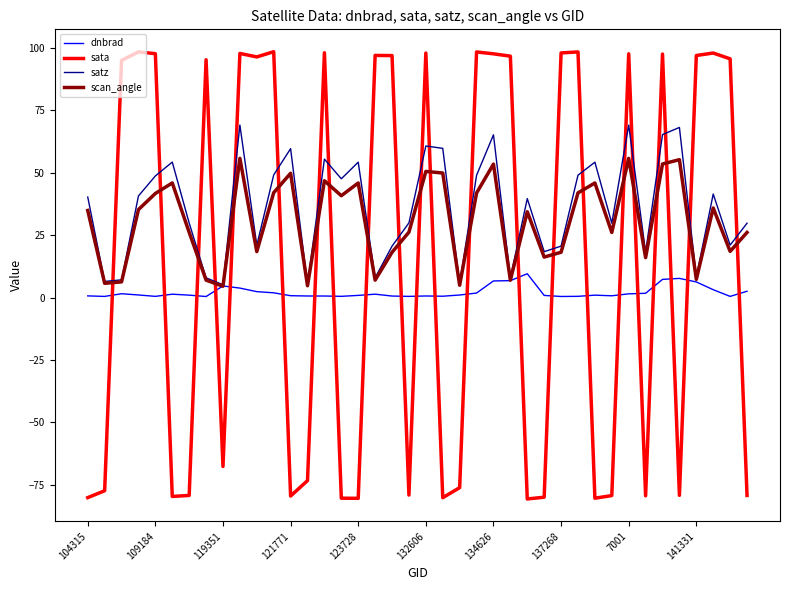

What is the maximum value shown in the chart?

98.4